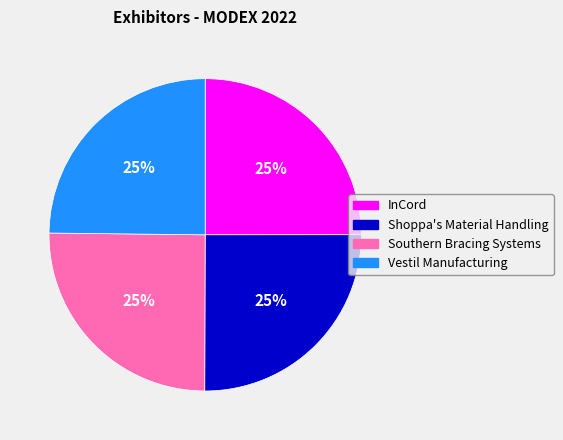

Does any single category account for the majority?

No